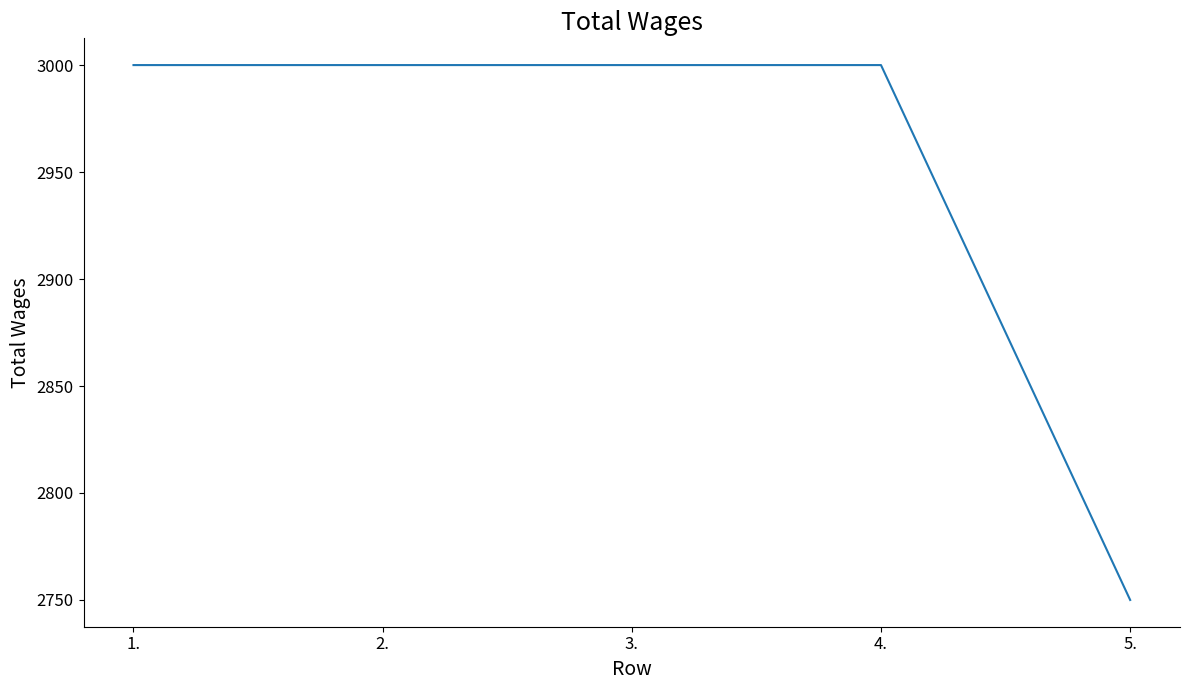

Which has a higher value, 4. or 5.?

4.